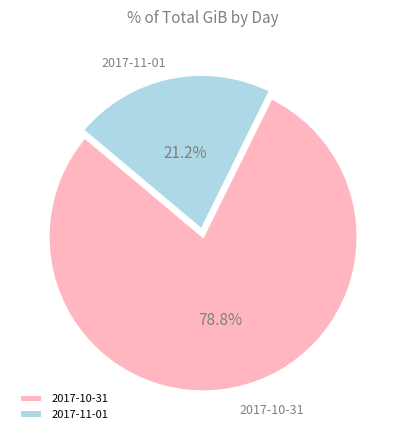

Is the sum of 2017-10-31 and 2017-11-01 greater than half?

Yes